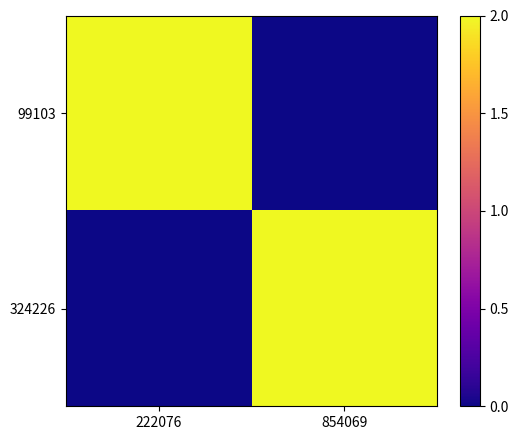

Rank the series by their maximum value, from lowest to highest.

99103, 324226